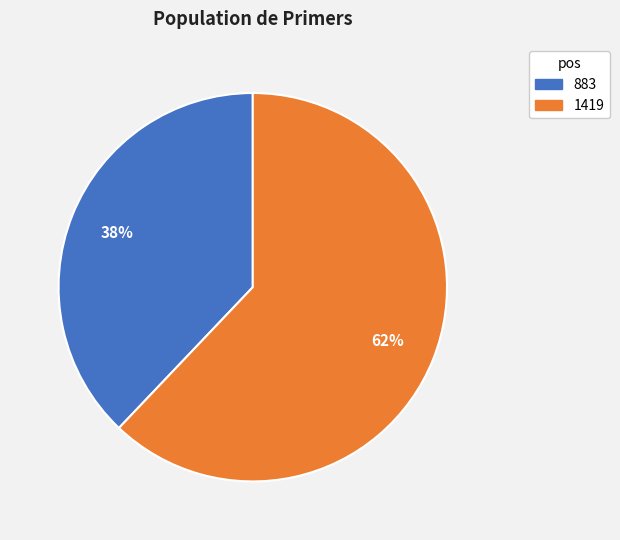

Combined, do 883 and 1419 account for over 50%?

Yes